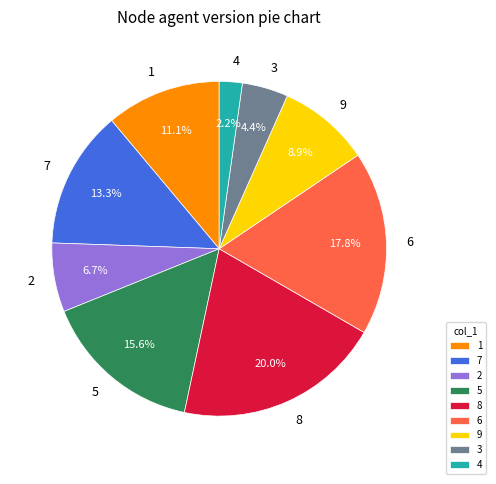

Combined, what portion of the pie is 7 and 9?

22.2%